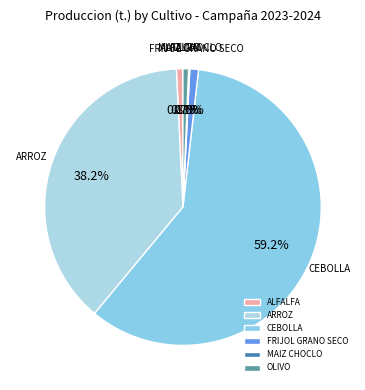

The CEBOLLA slice represents 59% of the pie. True or false?

True